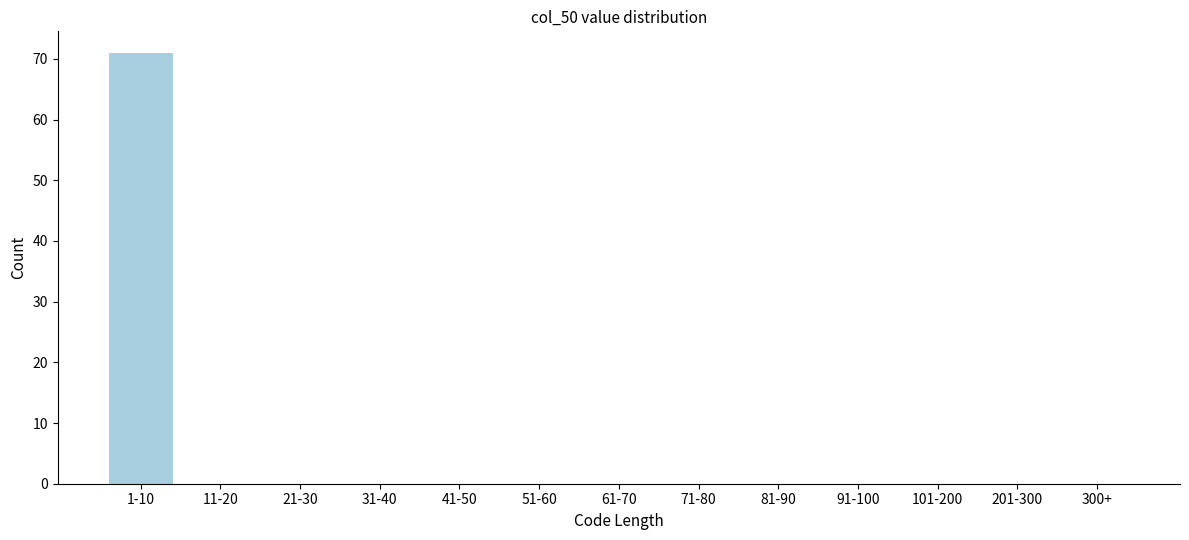

Reading left to right, list all the values displayed in this chart.

1-10=71	11-20=0	21-30=0	31-40=0	41-50=0	51-60=0	61-70=0	71-80=0	81-90=0	91-100=0	101-200=0	201-300=0	300+=0